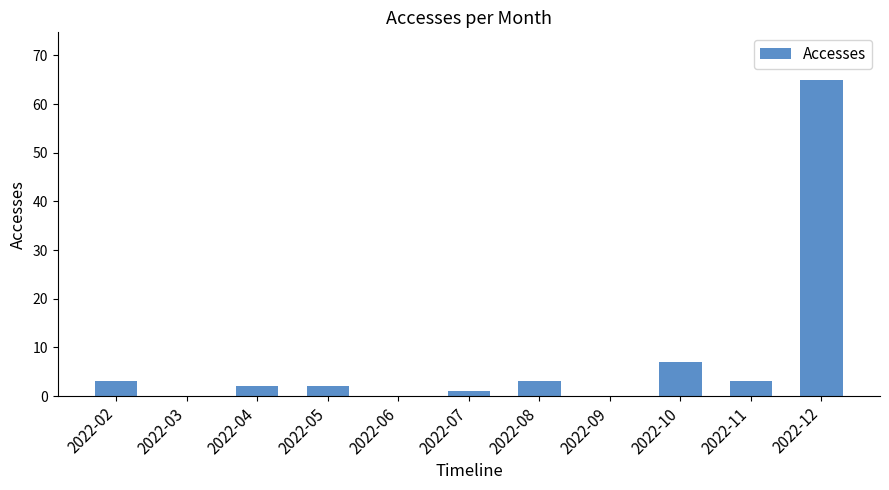

True or false: the data shows 0 at 2022-06.

True